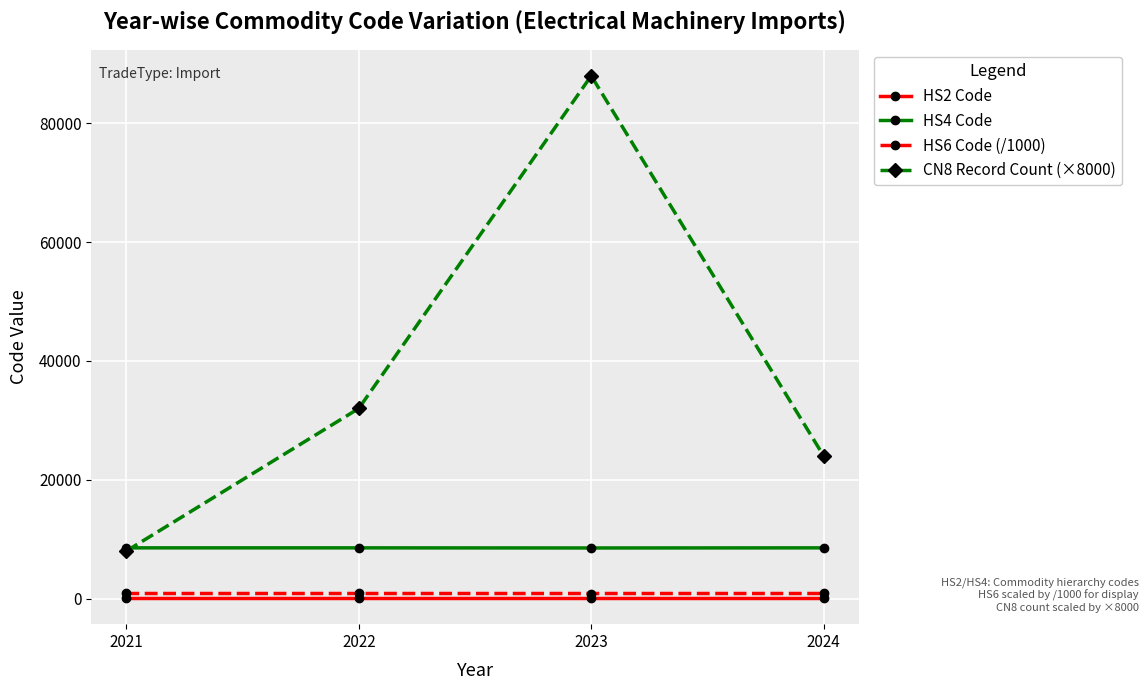

Read the HS6 Code (/1000) value at 2023.

851.8